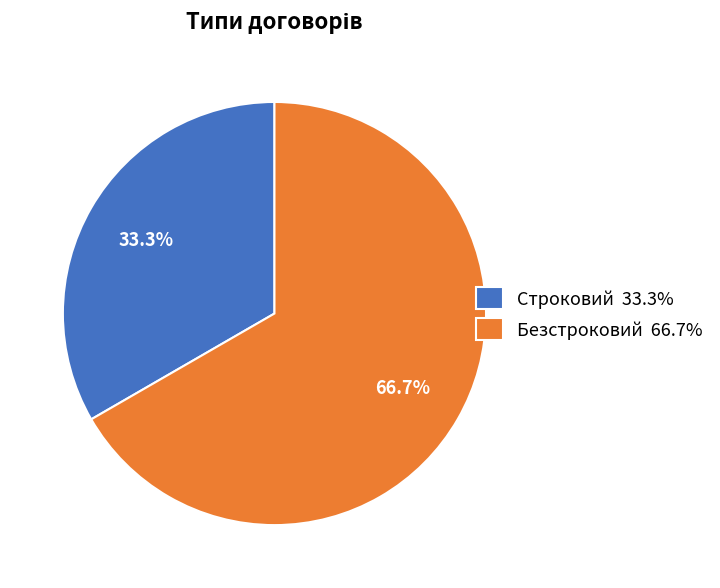

Is the sum of Строковий and Безстроковий greater than half?

Yes